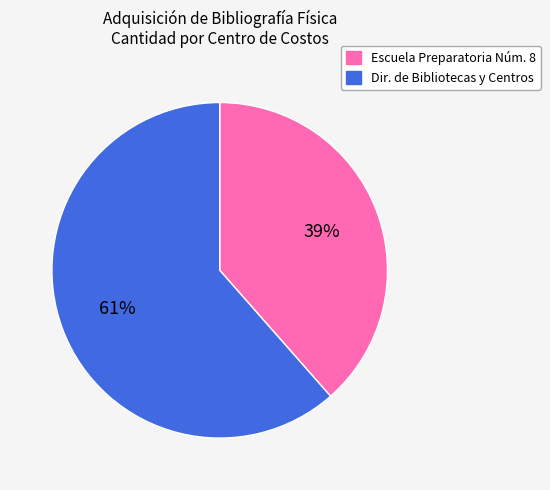

Which slice is the smallest?

Escuela Preparatoria Núm. 8